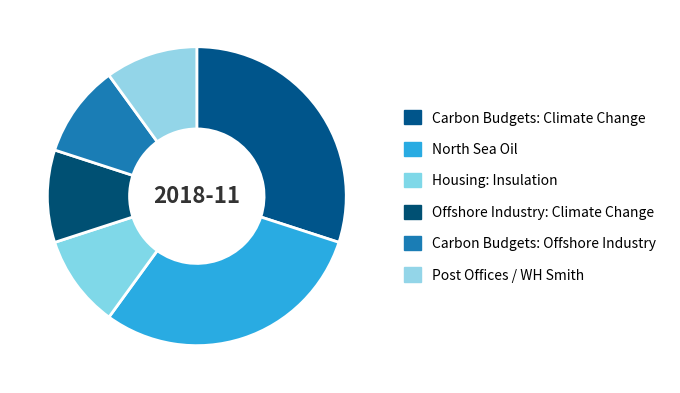

Is the sum of Post Offices / WH Smith and Housing: Insulation greater than half?

No